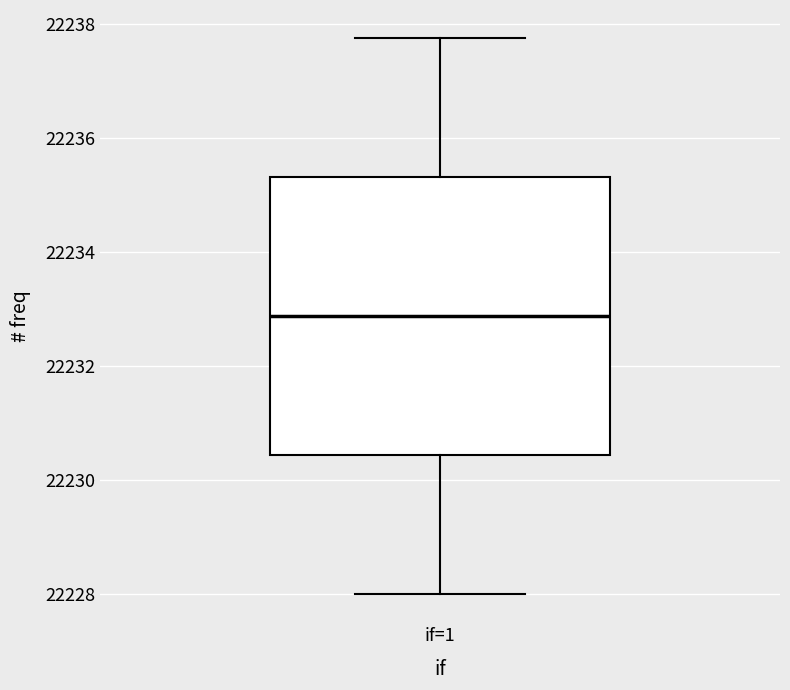

Transcribe this box plot: give where the median line is, the range the box spans, and where the two whiskers end, as read against the y-axis. The values are not printed on the chart, so give them approximately, as read against the axis.

median 22232.8, box 22230.4 to 22235.4, whiskers 22228.0 to 22237.8